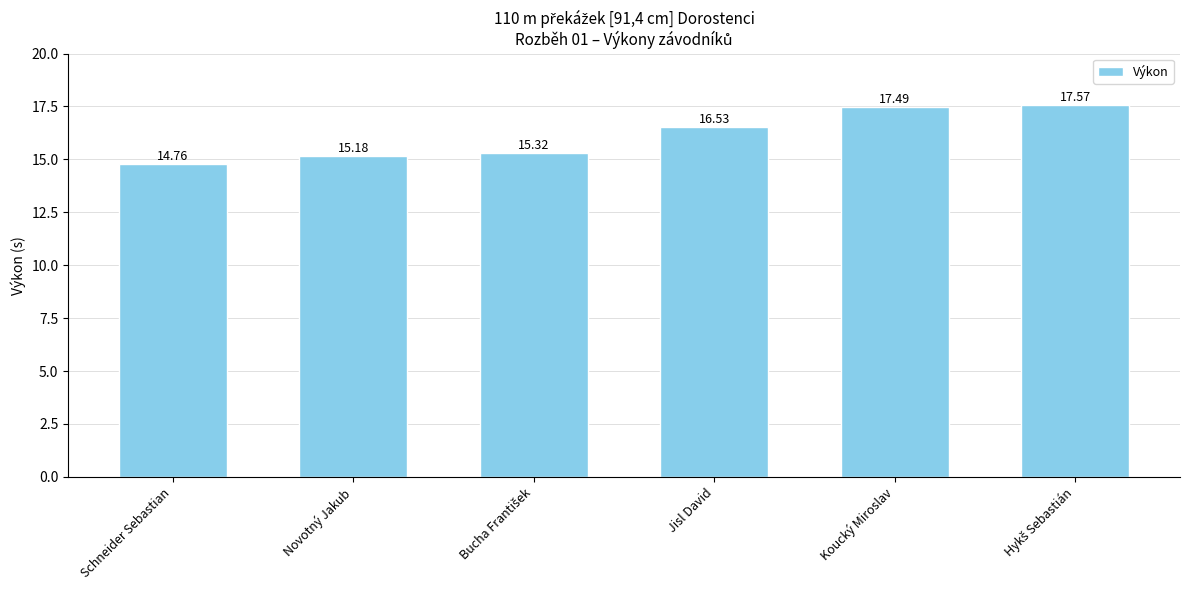

What is the change in value from Schneider Sebastian to Koucký Miroslav?

+2.7